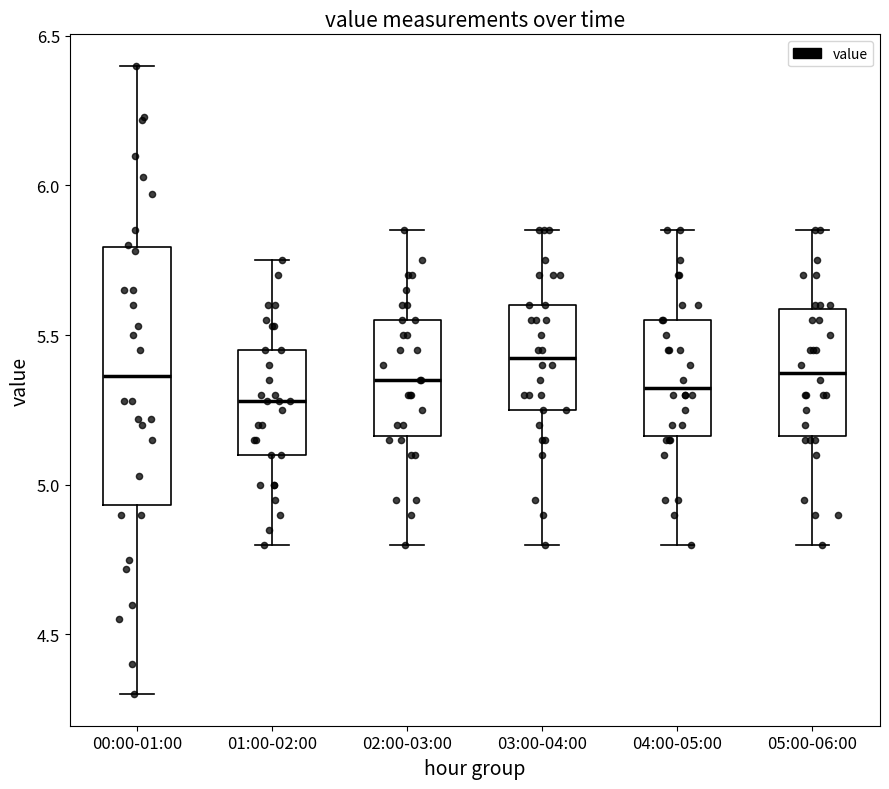

Reading left to right, transcribe this box plot: for each box, give where its median line is, the range the box spans, and where its two whiskers end, as read against the y-axis. The values are not printed on the chart, so give them approximately, as read against the axis.

00:00-01:00: median 5.35, box 4.95 to 5.80, whiskers 4.30 to 6.40
01:00-02:00: median 5.30, box 5.10 to 5.45, whiskers 4.80 to 5.75
02:00-03:00: median 5.35, box 5.15 to 5.55, whiskers 4.80 to 5.85
03:00-04:00: median 5.45, box 5.25 to 5.60, whiskers 4.80 to 5.85
04:00-05:00: median 5.35, box 5.15 to 5.55, whiskers 4.80 to 5.85
05:00-06:00: median 5.40, box 5.15 to 5.60, whiskers 4.80 to 5.85